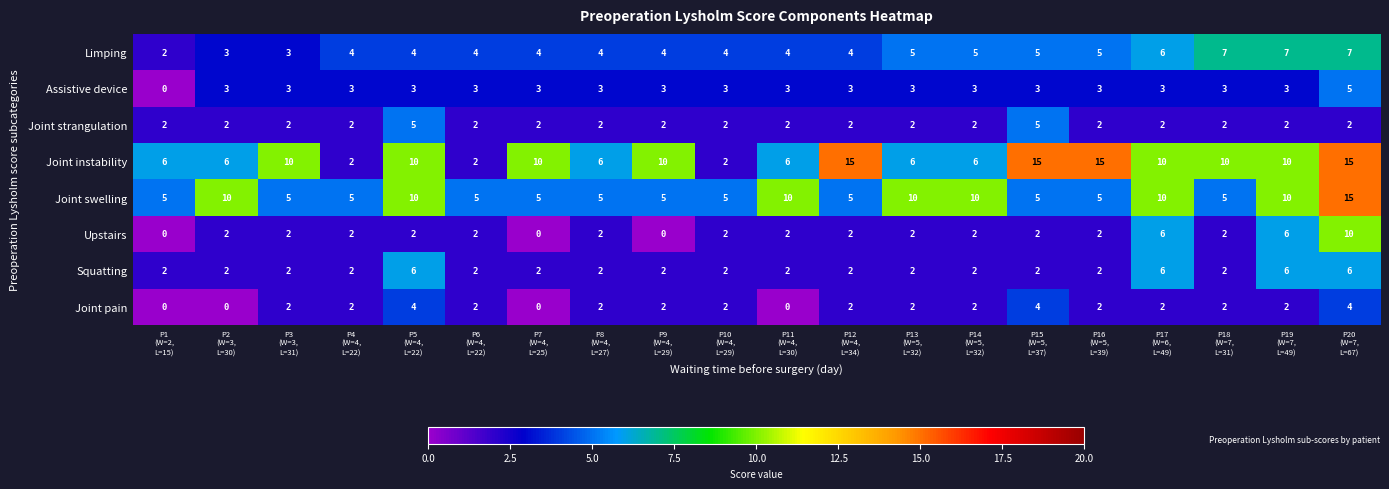

What is the sum of all Squatting values?

56